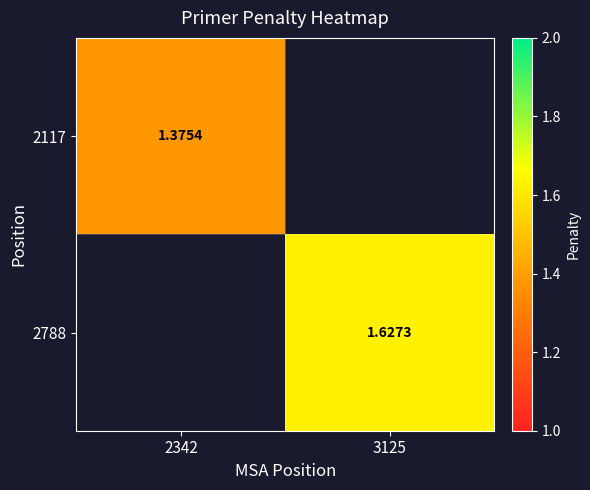

How many data points does each series have?

2